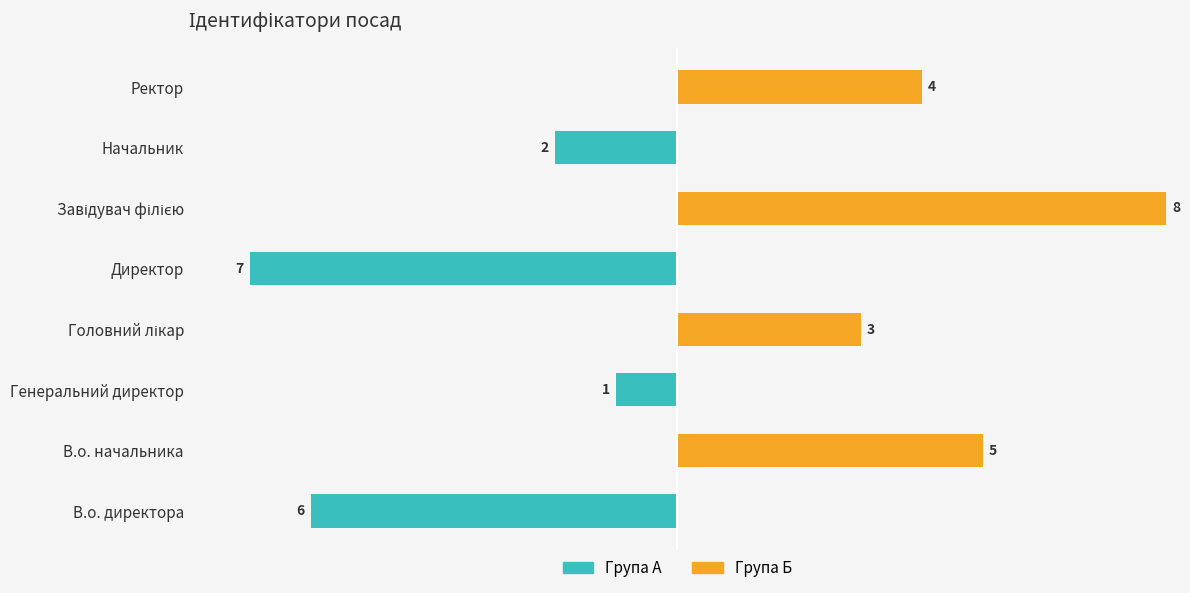

How many data points does each series have?

8